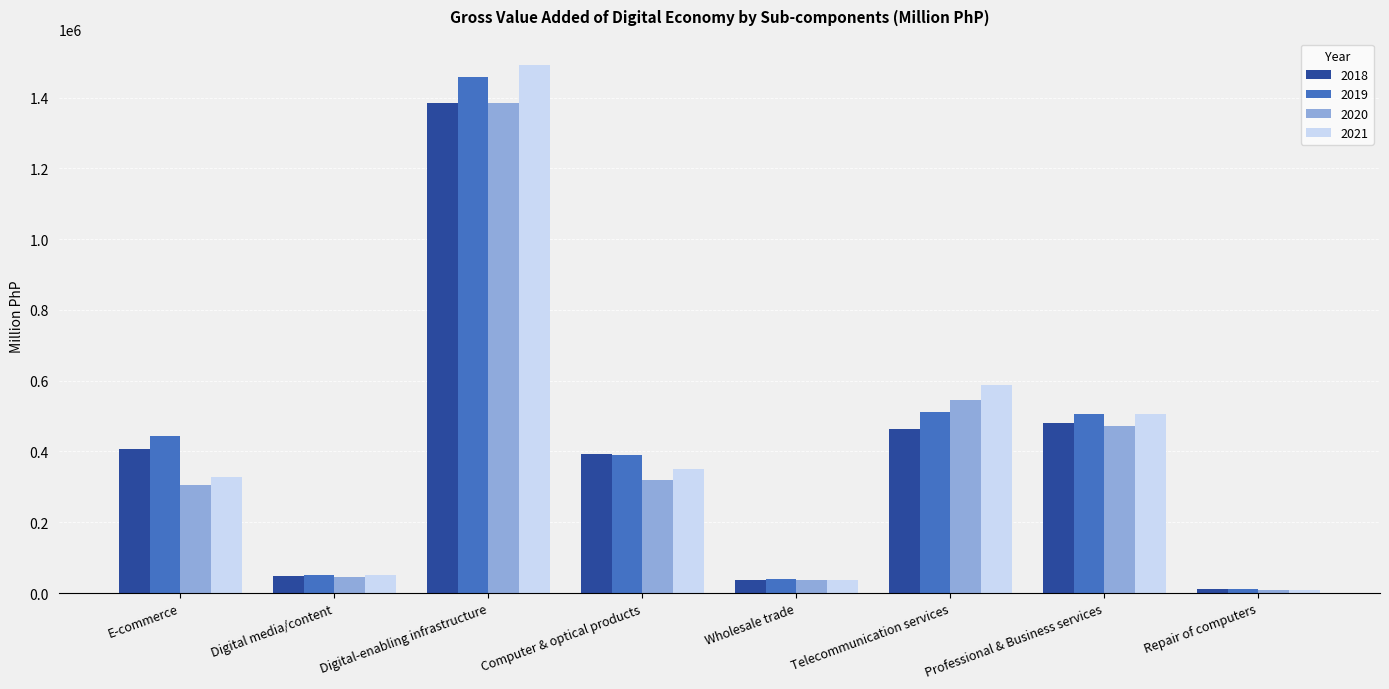

How many categories are shown in the chart?

8